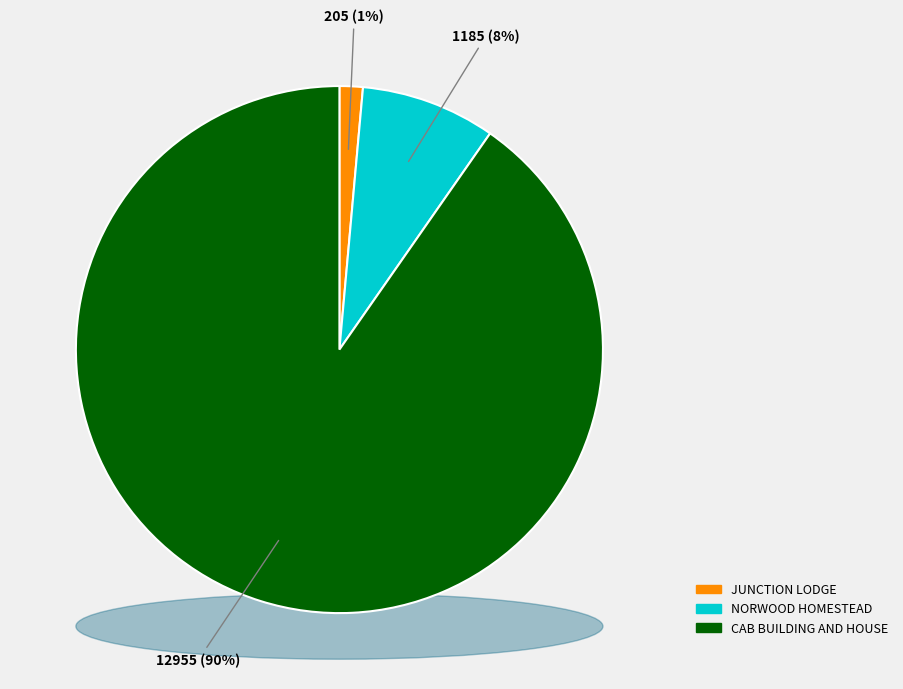

Count the number of slices in the pie.

3